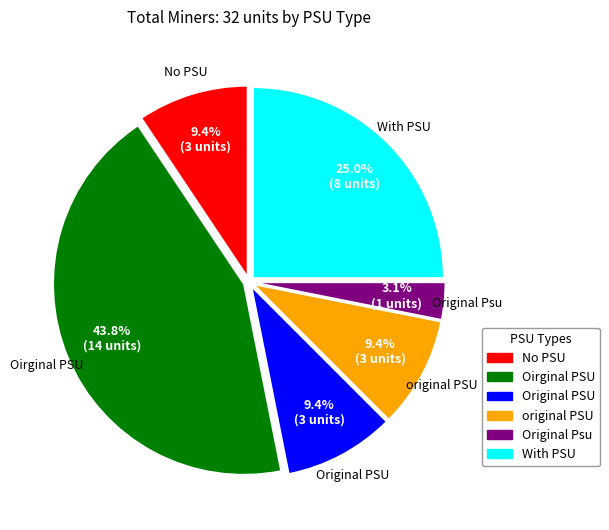

To the nearest percent, what percentage of the pie is Original Psu?

3%